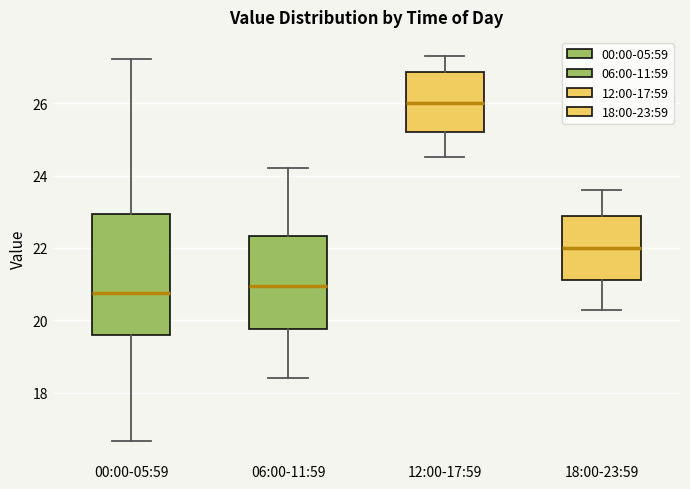

Comparing the boxes themselves (not the whiskers), which one is the tallest?

00:00-05:59